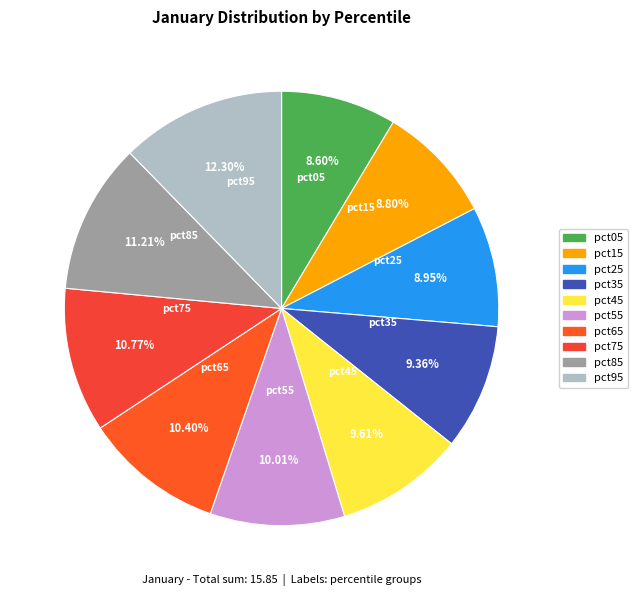

Approximately how many times larger is the value at pct95 compared to pct25?

1.4